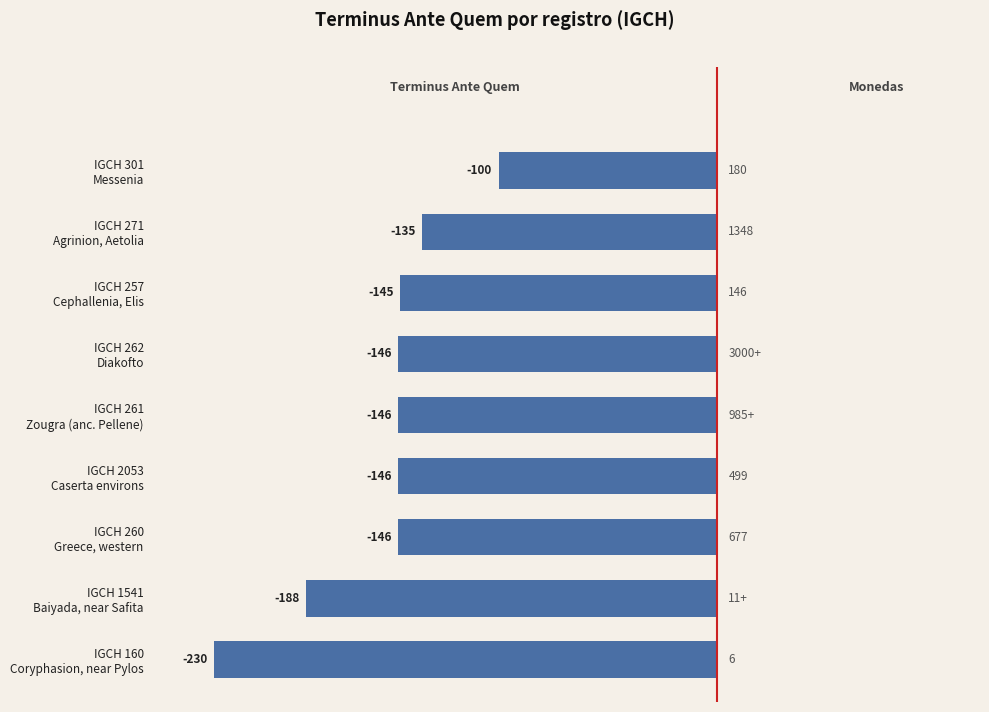

What is the greatest value displayed?

-100